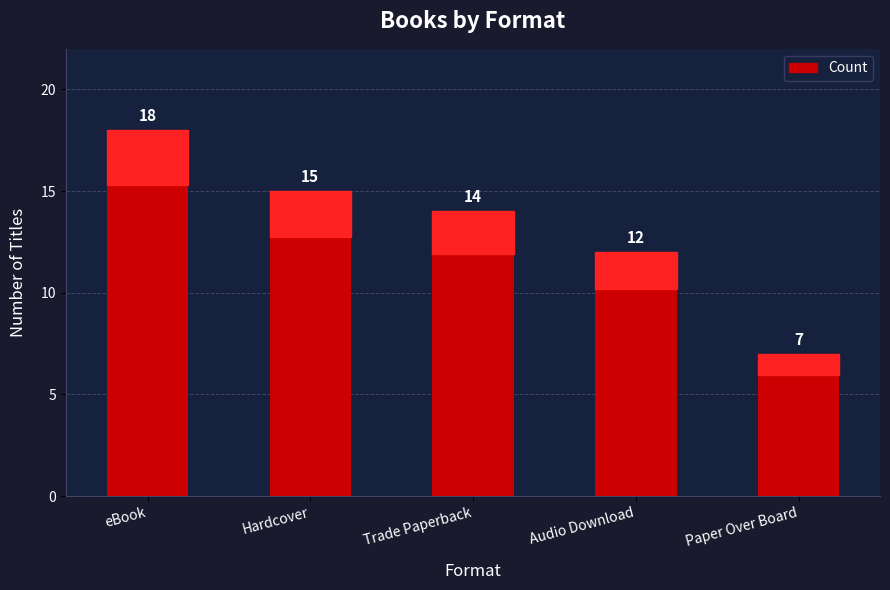

How many distinct data groups are displayed?

1